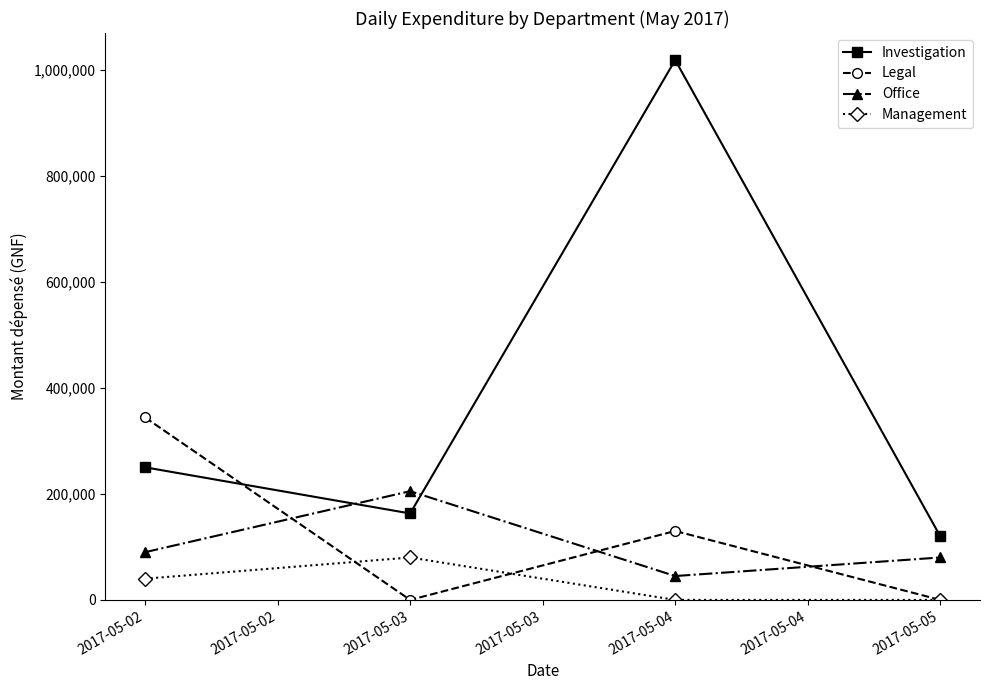

How many values in the Management series are below 40000?

2